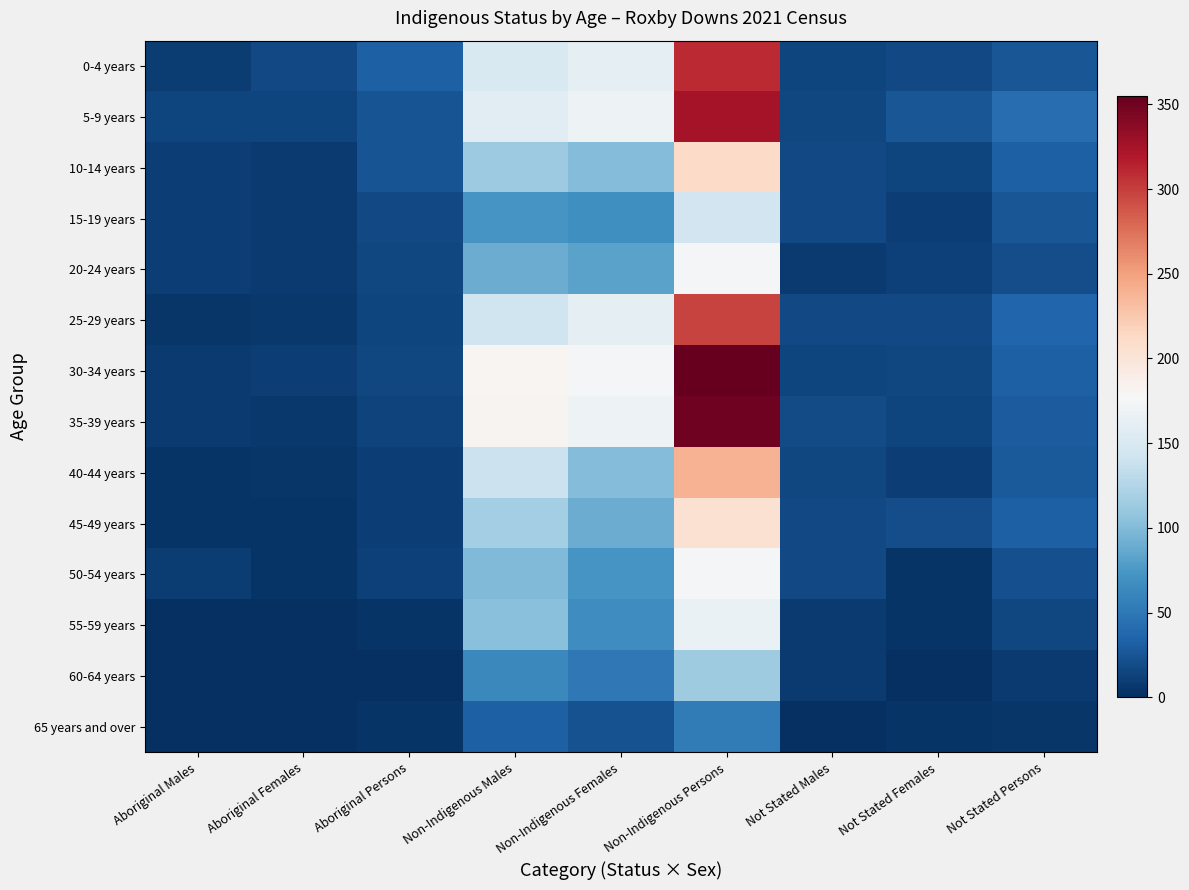

Rank the series at Aboriginal Males from highest to lowest value.

5-9 years, 10-14 years, 15-19 years, 20-24 years, 0-4 years, 50-54 years, 30-34 years, 35-39 years, 25-29 years, 40-44 years, 45-49 years, 55-59 years, 60-64 years, 65 years and over